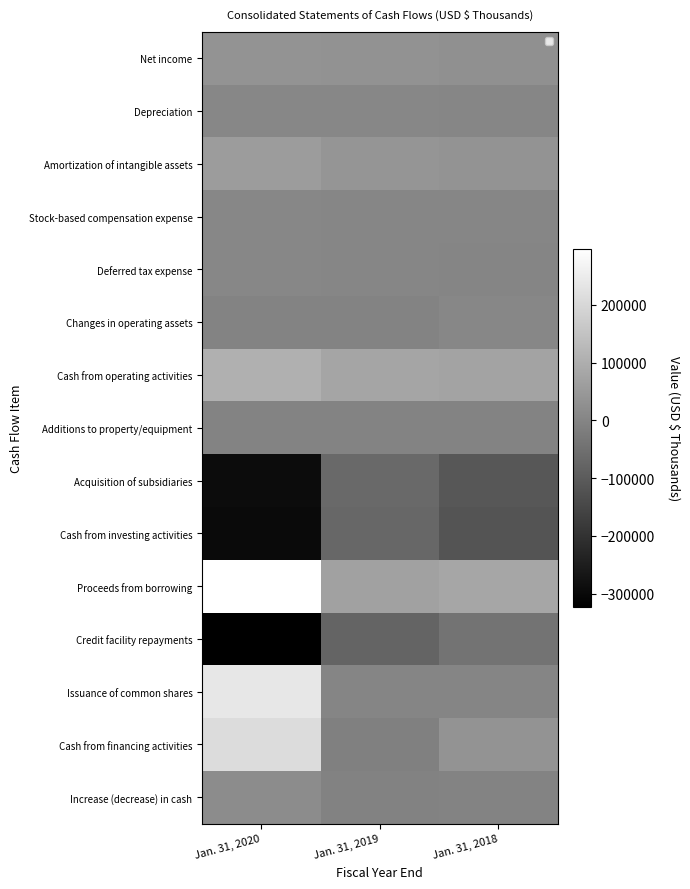

The Amortization of intangible assets series shows 23312 at Jan. 31, 2019. True or false?

False